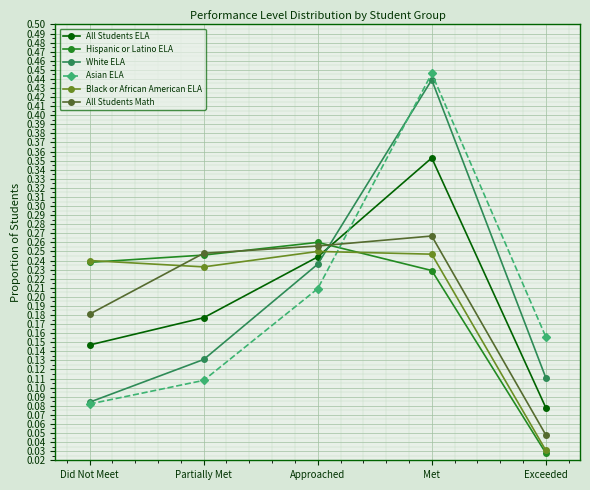

What is the total value across all series at Approached?

1.5